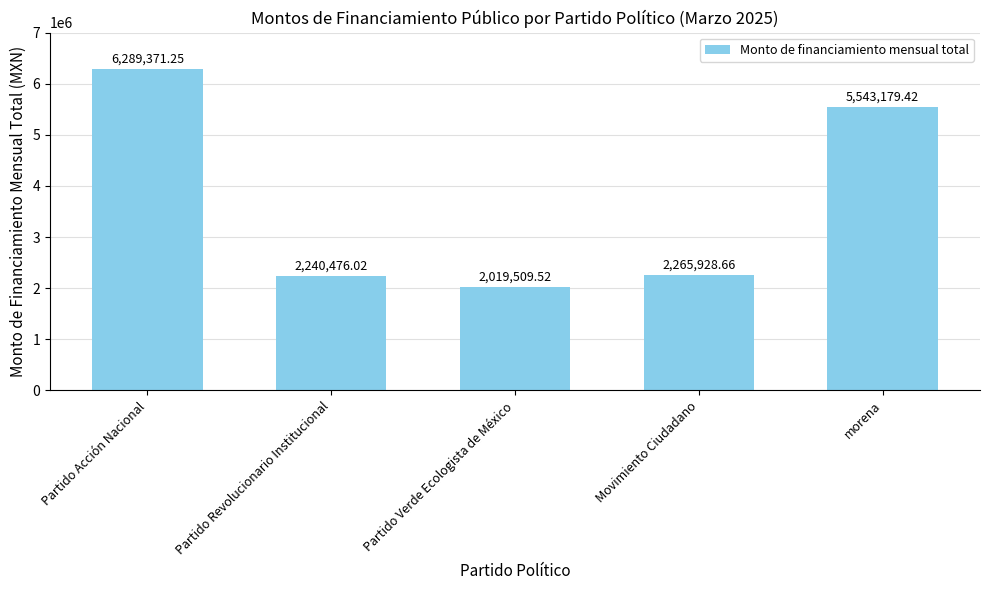

What position from the left is Partido Revolucionario Institucional?

2